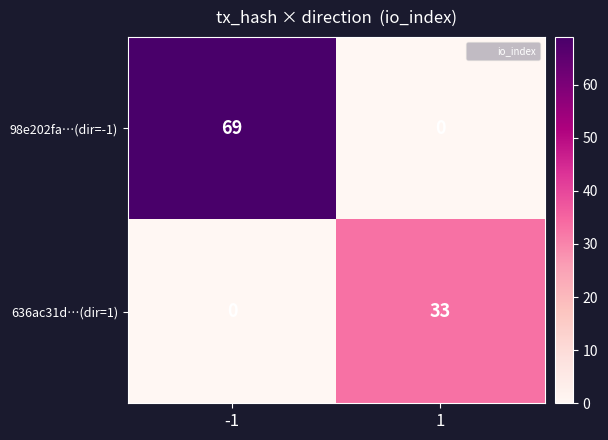

True or false: 636ac31d…(dir=1) has a value of 15 at -1.

False